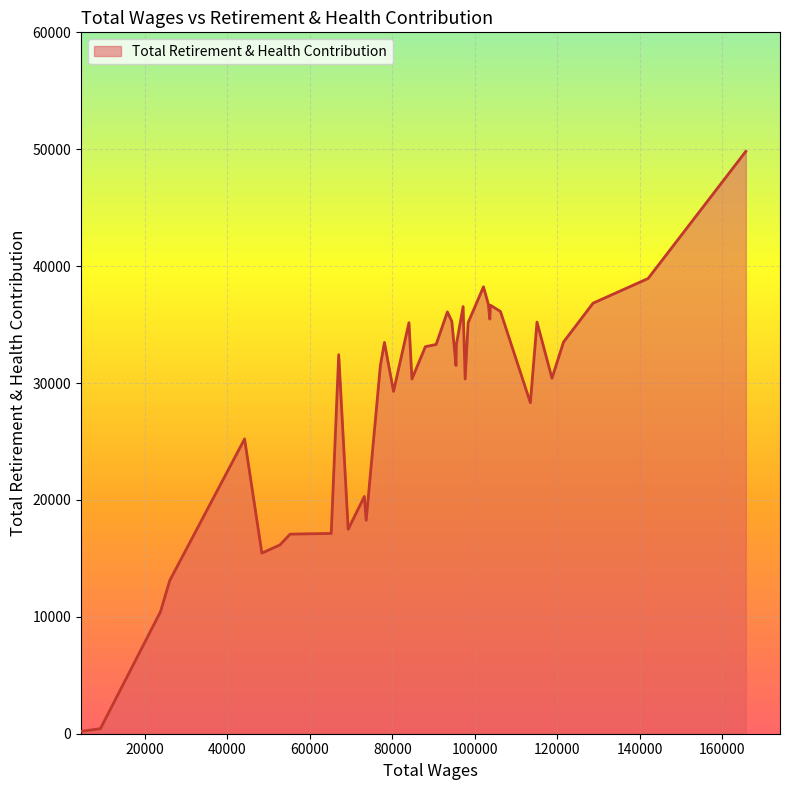

What is the greatest value displayed?

49820